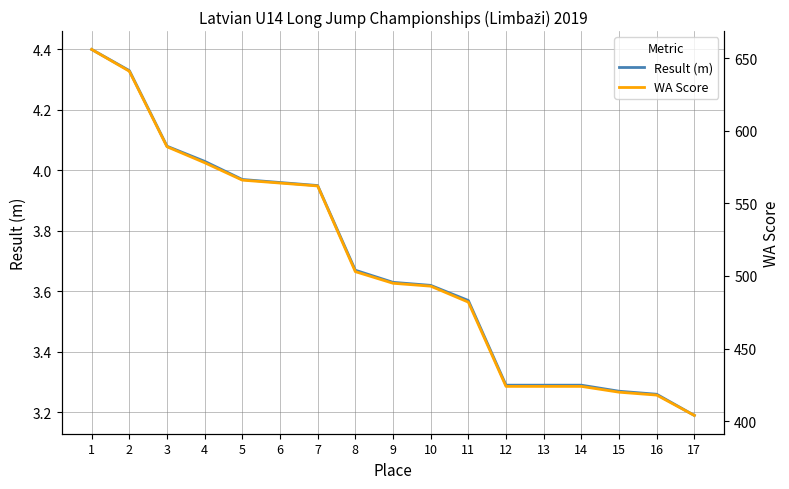

Which category has the lowest value across all series?

17